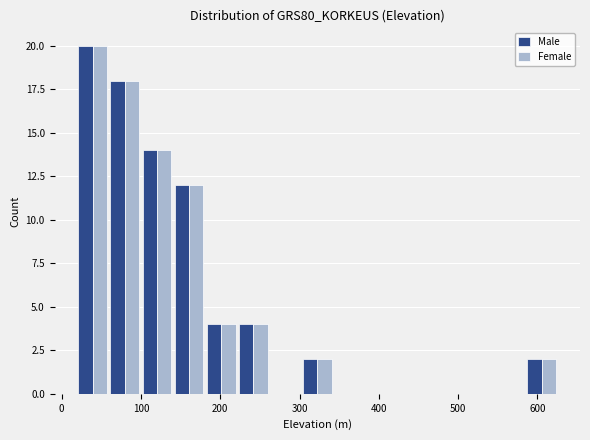

What is the height of the Male bar covering 100 to 140 on the x-axis? Neither the bar edges nor the heights are printed on the chart, so give them approximately, as read against the axes.

14